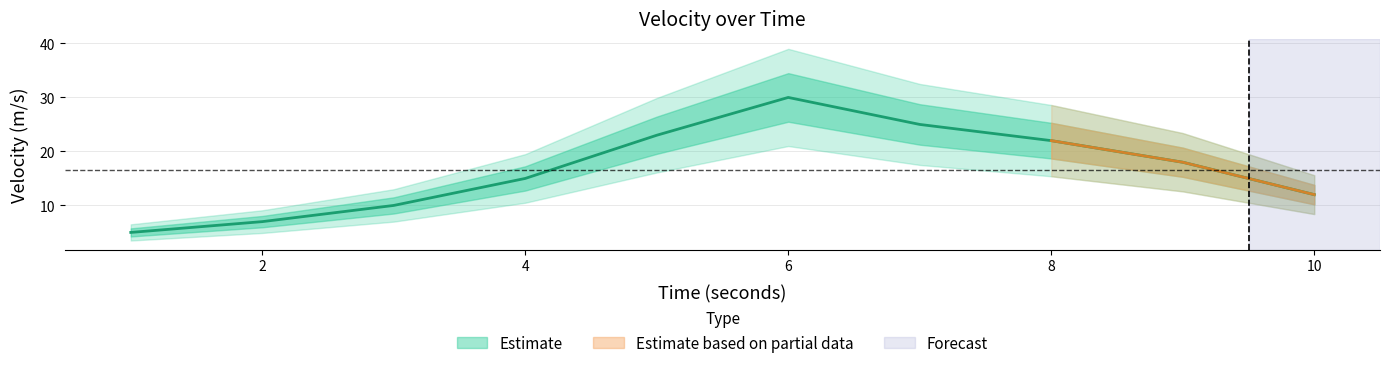

What is the change in value from 3 to 10?

+2